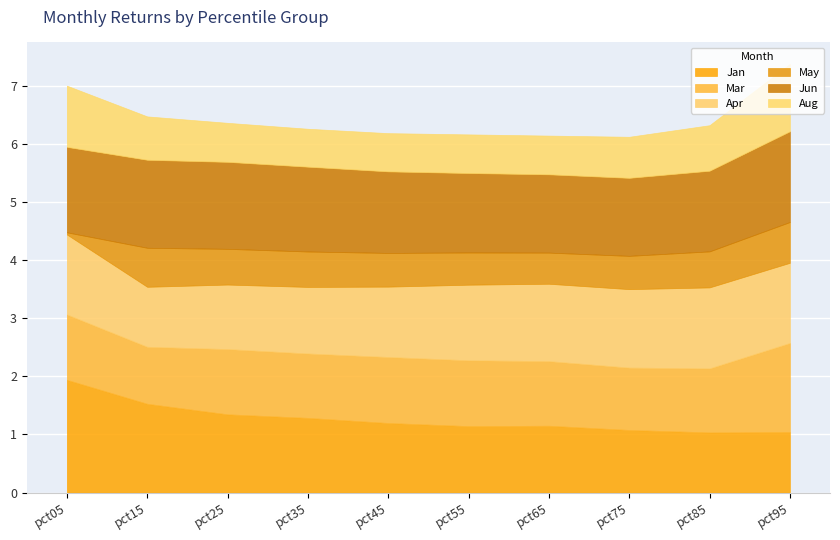

At how many categories does at least one series exceed 0?

10